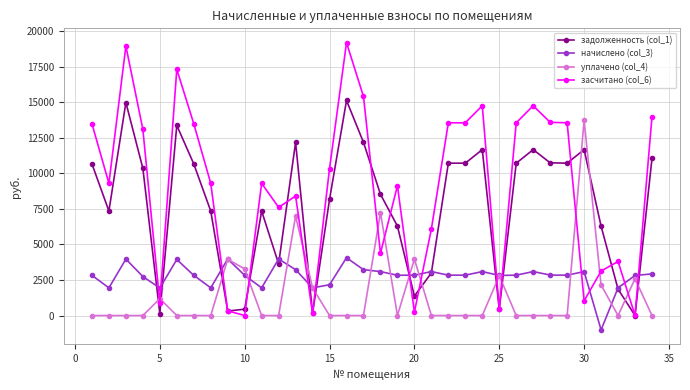

True or false: уплачено (col_4) has more than 2 interior local peaks.

True